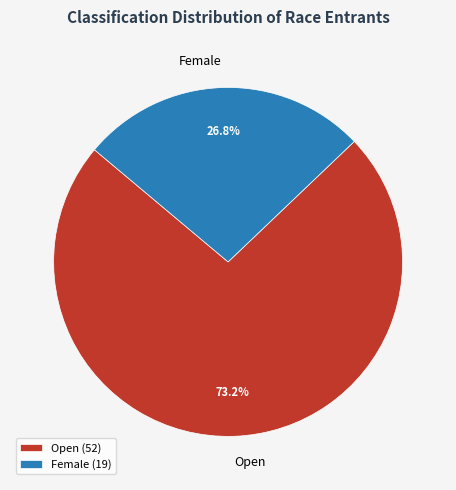

Is it true that Open is 65% of the pie?

False